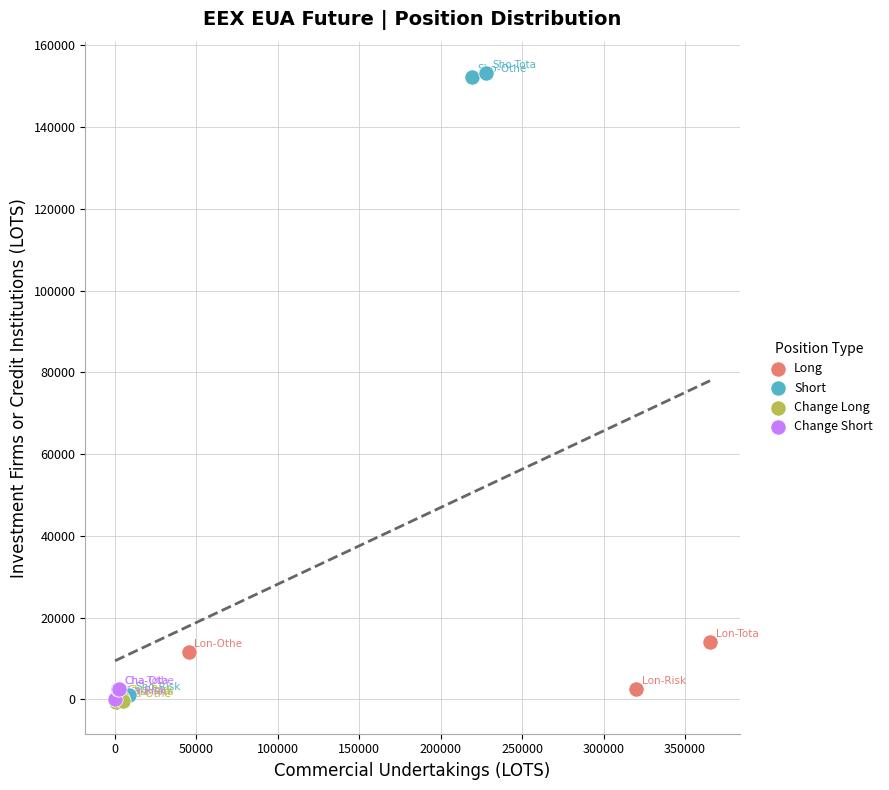

Which series has the largest Y range (max minus min)?

Short